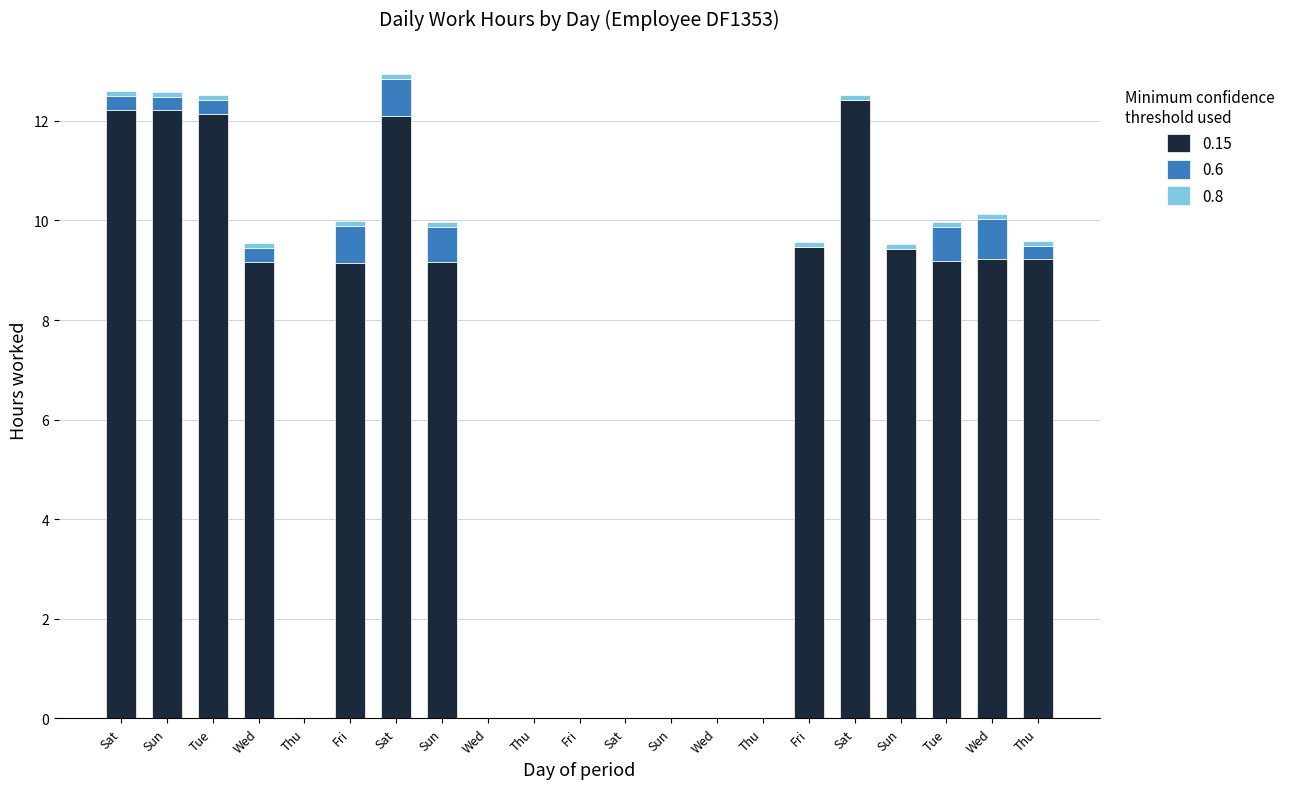

True or false: 0.8 has a value of 0.1 at Sun.

True